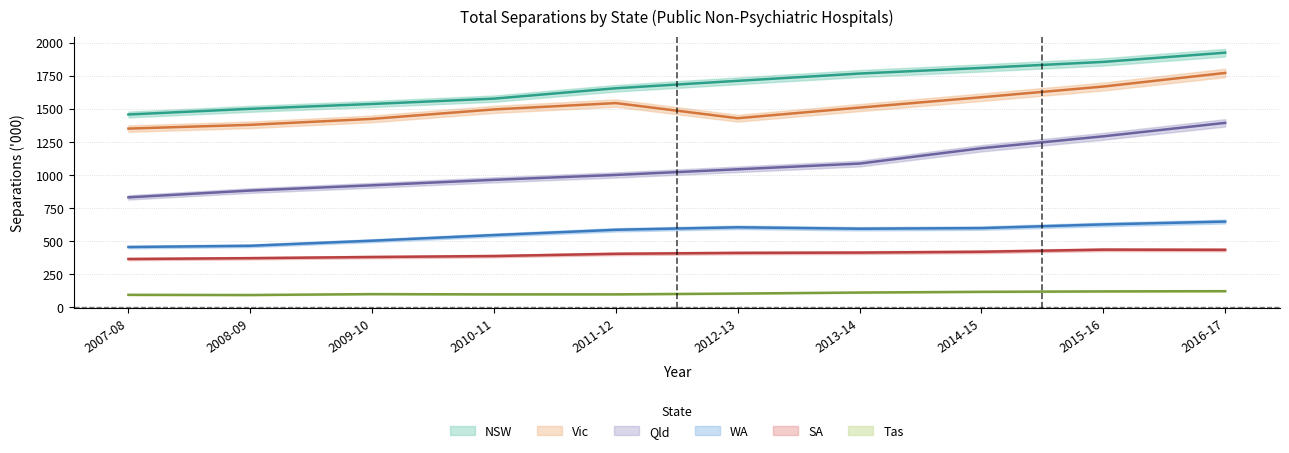

Which series changed the most between 2013-14 and 2015-16?

Qld